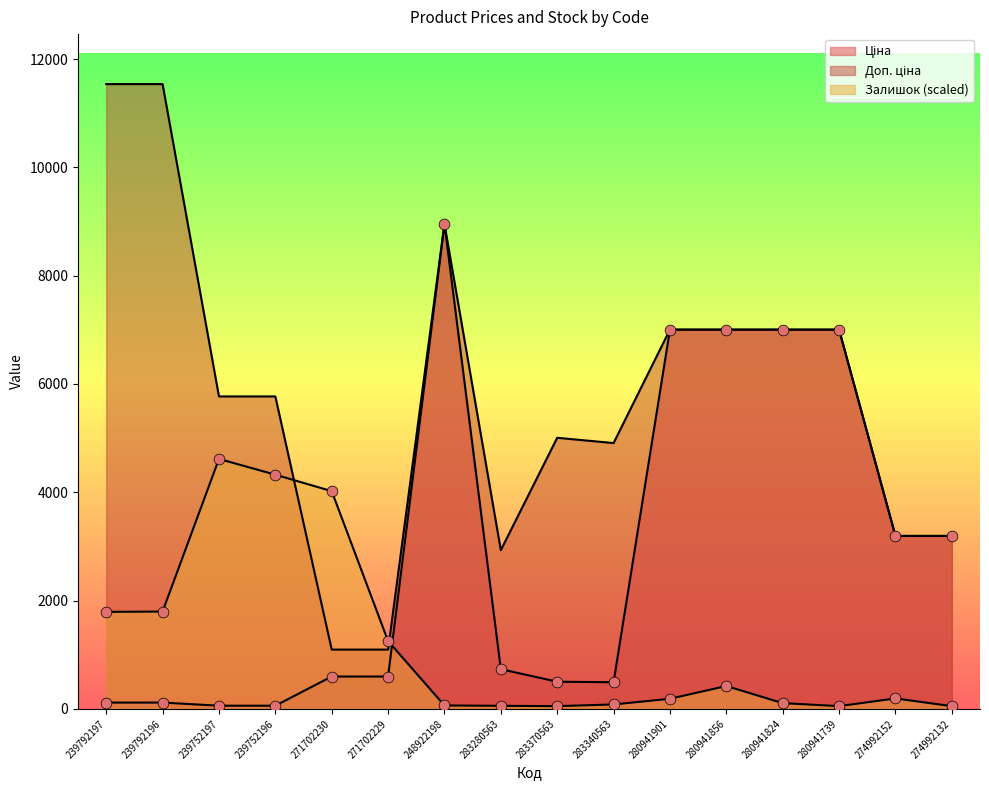

Which series contains the lowest Y value?

Залишок